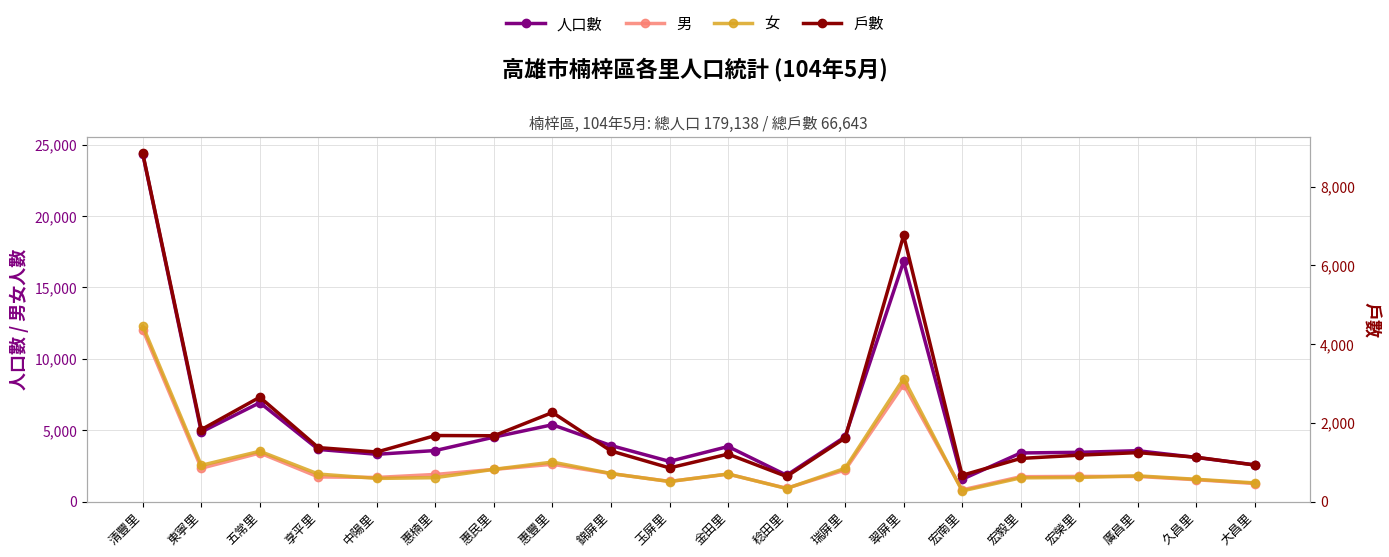

How many values in the 女 series exceed 1928?

9